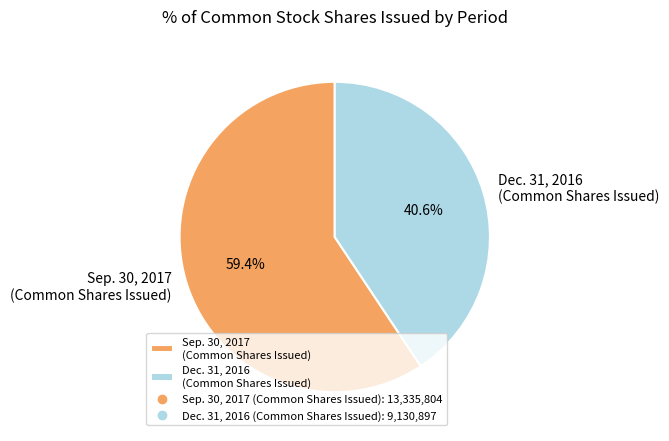

Is there a majority slice in this chart?

Yes